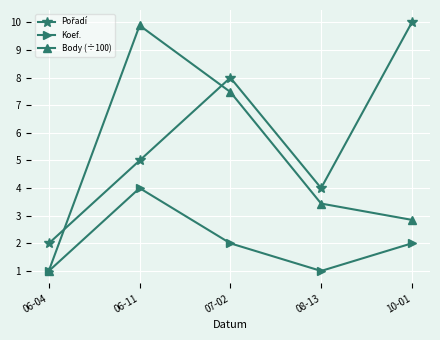

Which series has the largest range (max minus min)?

Body (÷100)